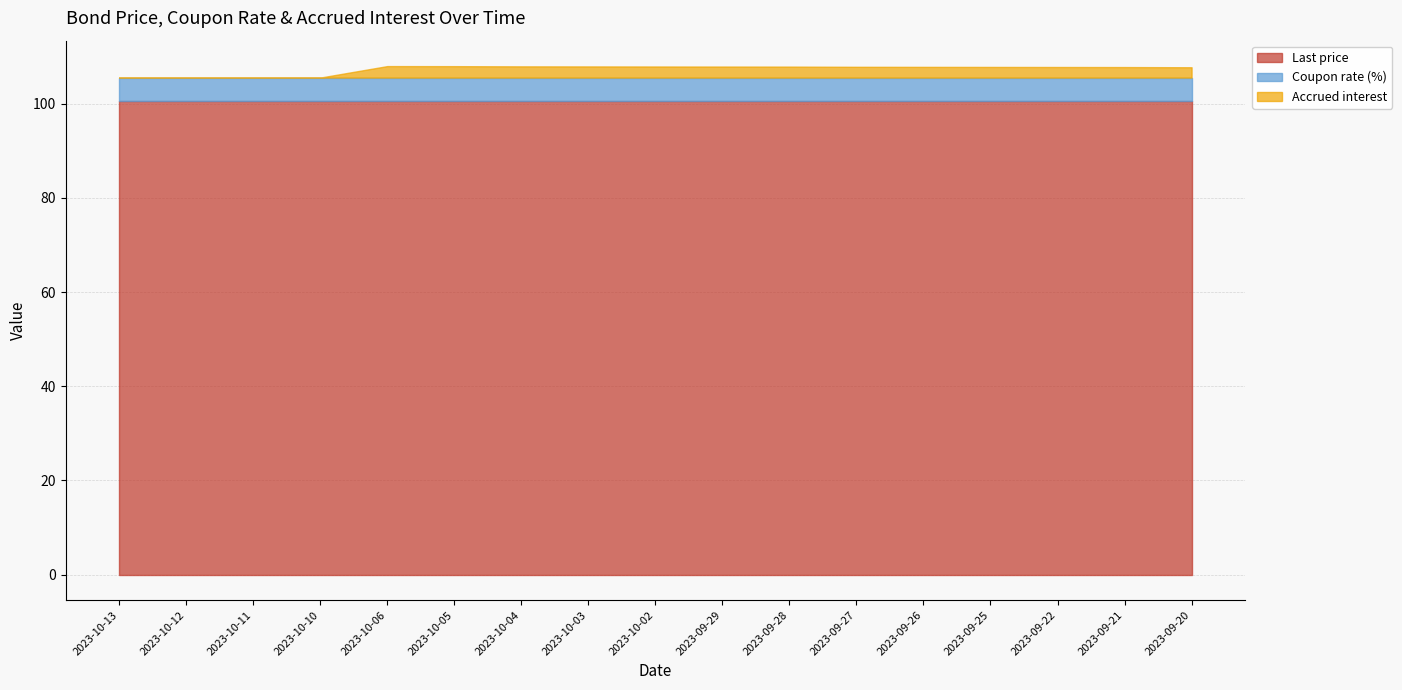

List the labels in order of Last price value, largest first.

2023-10-13, 2023-10-12, 2023-10-11, 2023-10-10, 2023-10-06, 2023-10-05, 2023-10-04, 2023-10-03, 2023-10-02, 2023-09-29, 2023-09-28, 2023-09-27, 2023-09-26, 2023-09-25, 2023-09-22, 2023-09-21, 2023-09-20